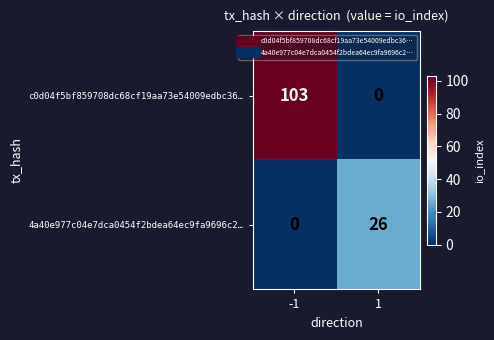

Reading left to right, list all the values displayed in this chart.

c0d04f5bf859708dc68cf19aa73e54009edbc36…: 103	0
4a40e977c04e7dca0454f2bdea64ec9fa9696c2…: 0	26